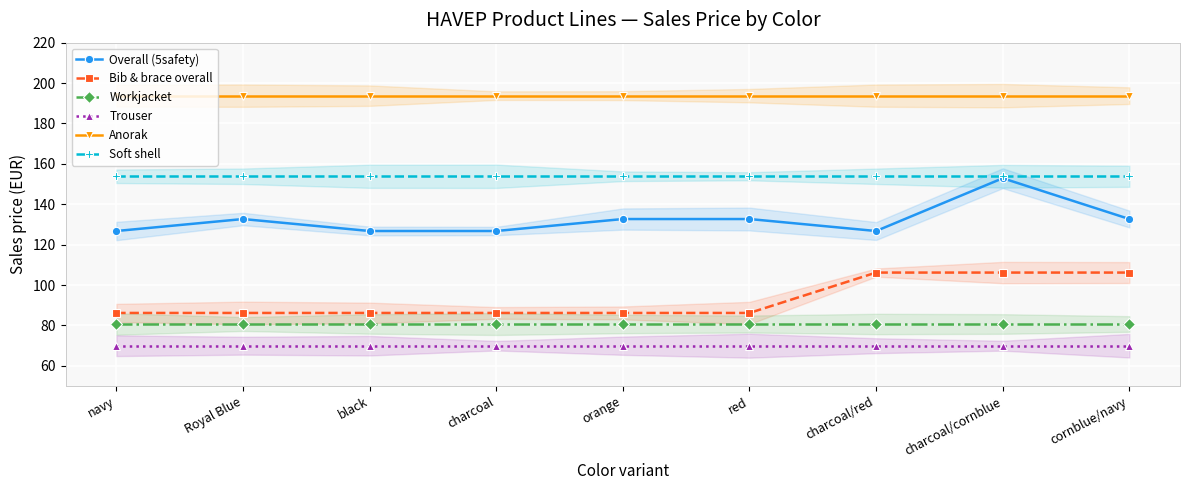

Which has a higher value, charcoal/cornblue or charcoal?

charcoal/cornblue